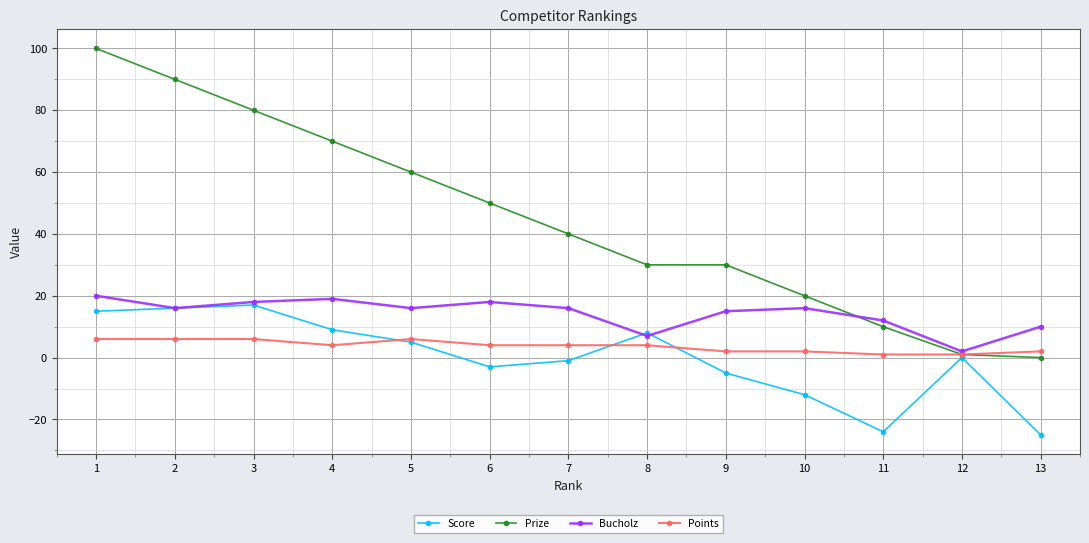

How many interior local peaks does the Bucholz series have?

3